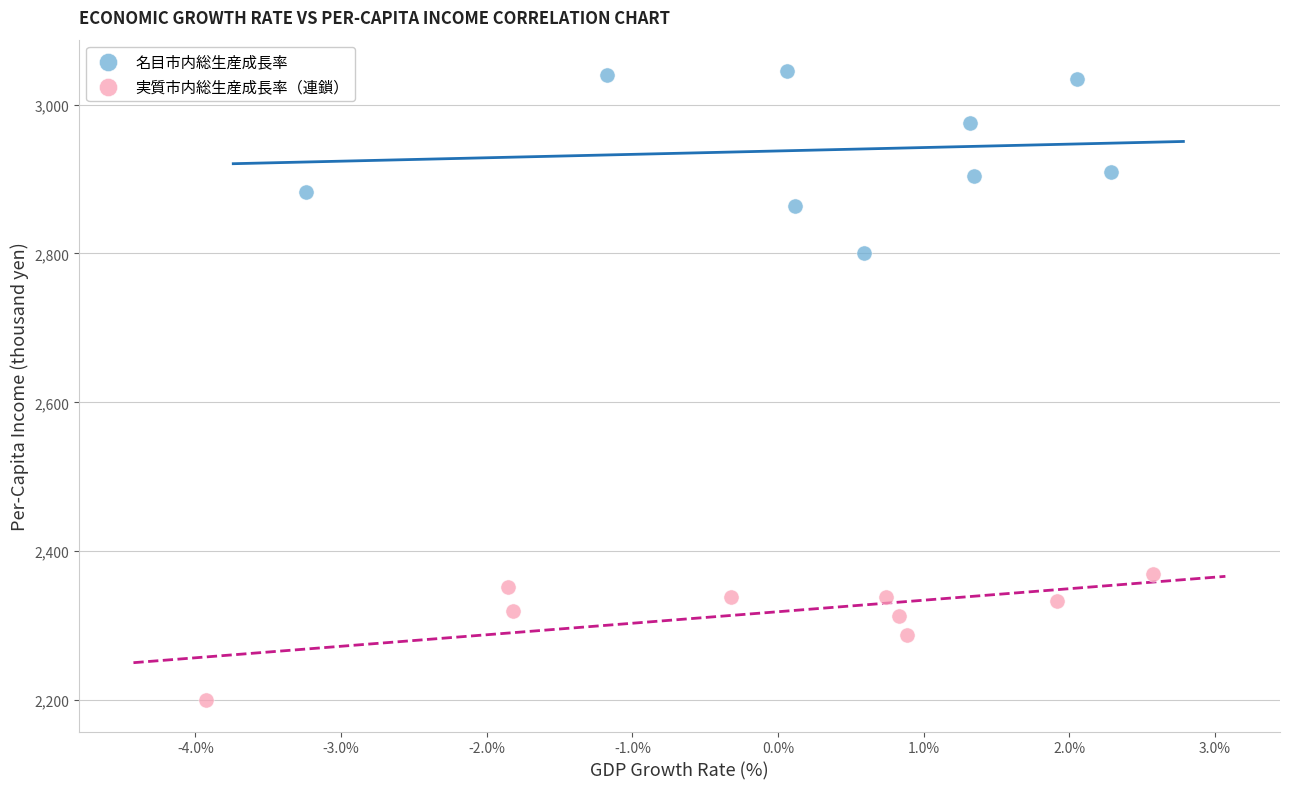

Which series contains the highest Y value?

名目市内総生産成長率